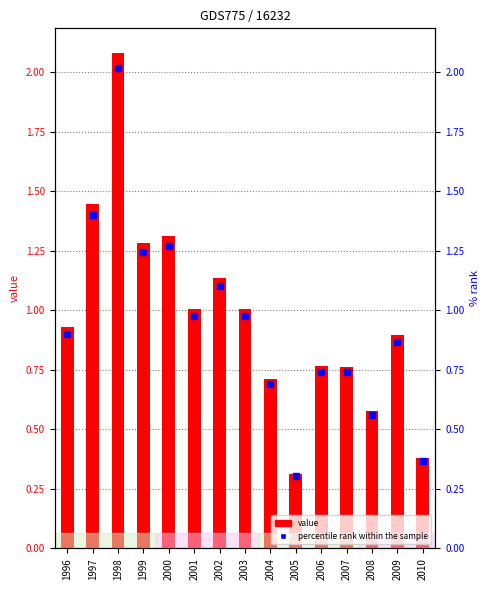

What is the minimum value shown in the chart?

0.3